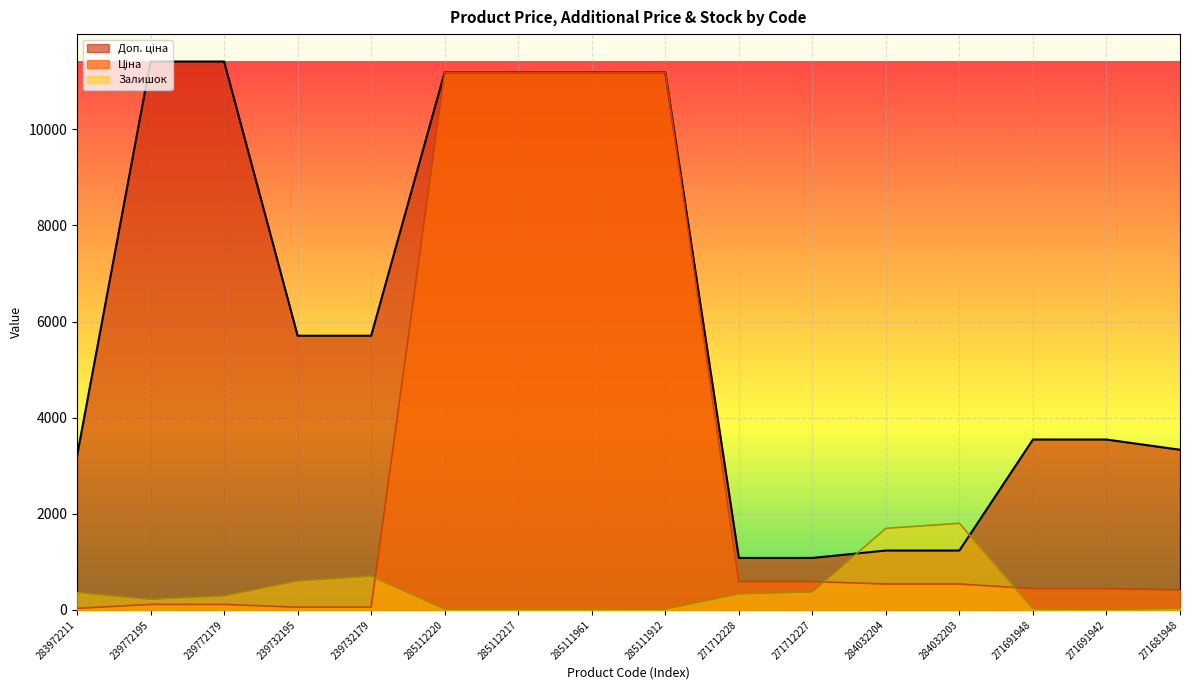

What is the spread (max minus min) of values at 271691942?

3532.0